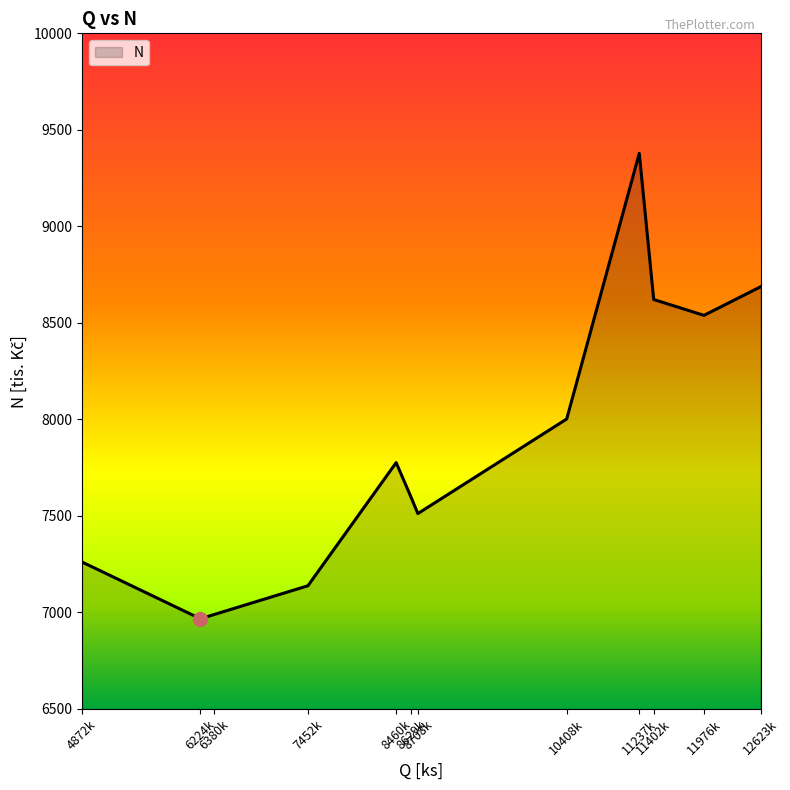

What is the difference between the maximum and minimum values?

2411